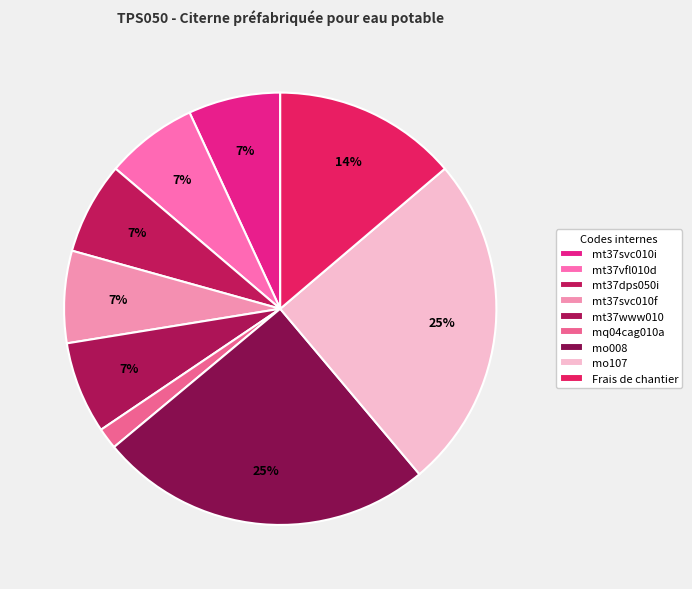

How many slices are in this pie chart?

9